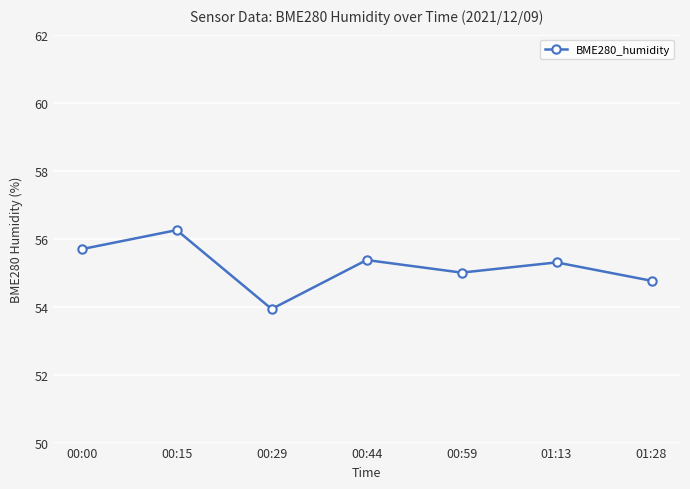

The chart shows a value of 94.5 at 00:44. True or false?

False